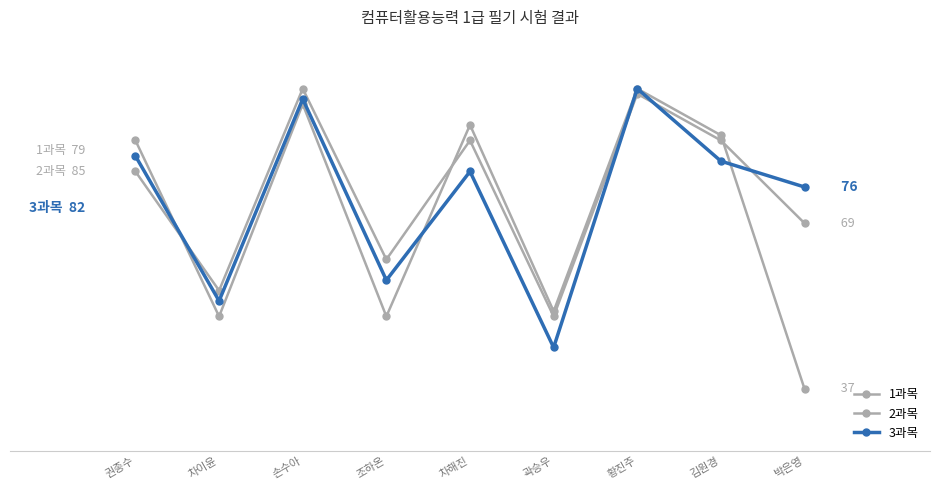

Does the chart have visible grid lines?

No